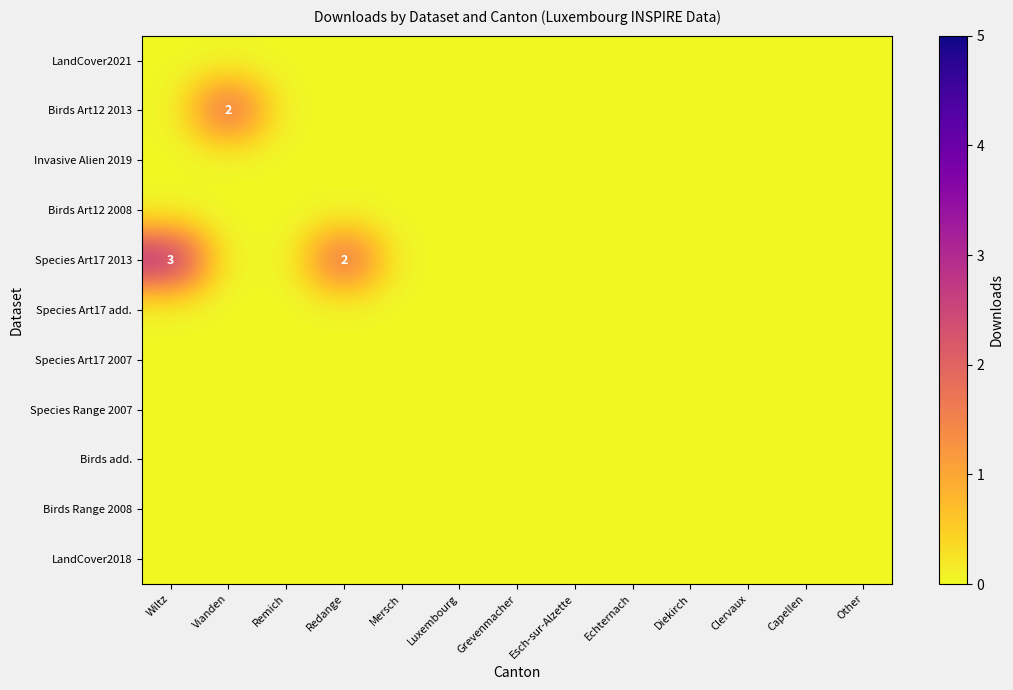

At Esch-sur-Alzette, list the series in order from largest to smallest.

LandCover2021, Birds Art12 2013, Invasive Alien 2019, Birds Art12 2008, Species Art17 2013, Species Art17 add., Species Art17 2007, Species Range 2007, Birds add., Birds Range 2008, LandCover2018